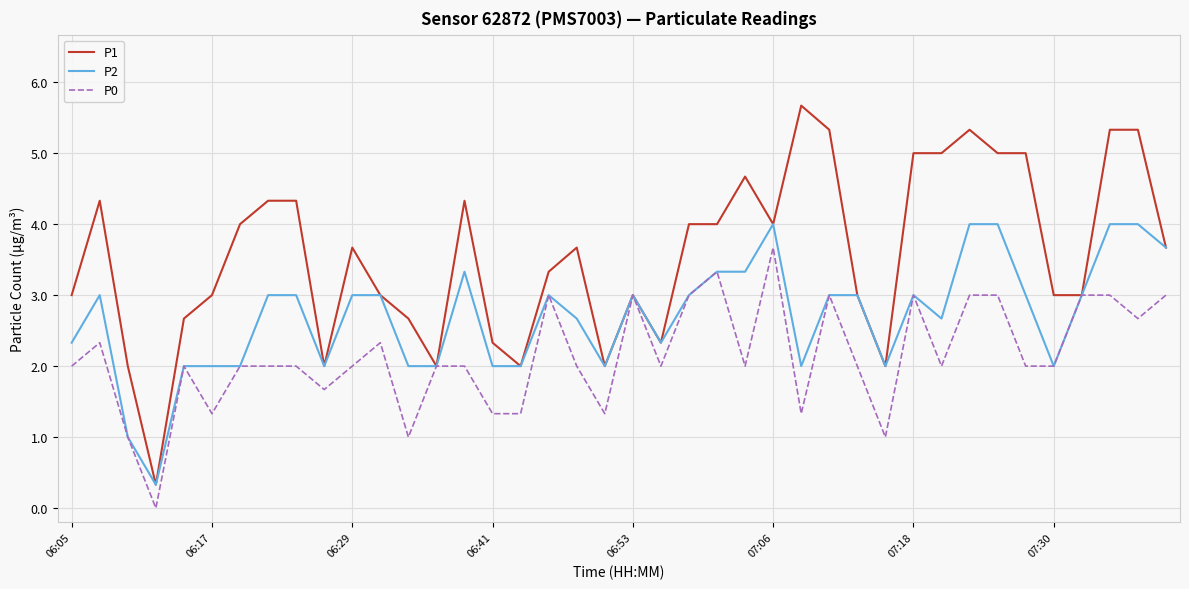

What is the greatest value displayed?

5.7